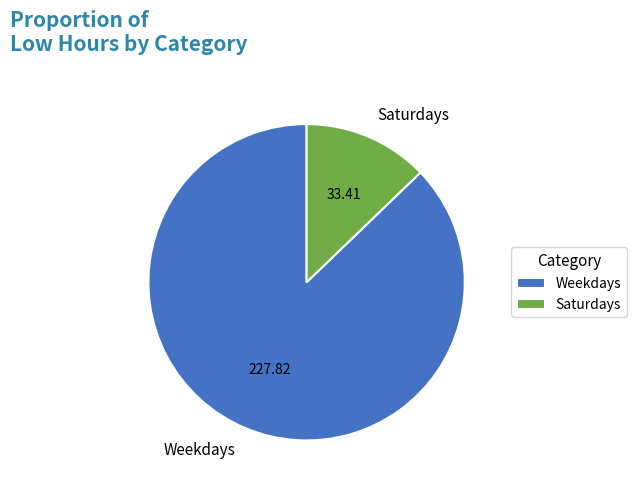

Which slice represents more than half of the pie?

Weekdays